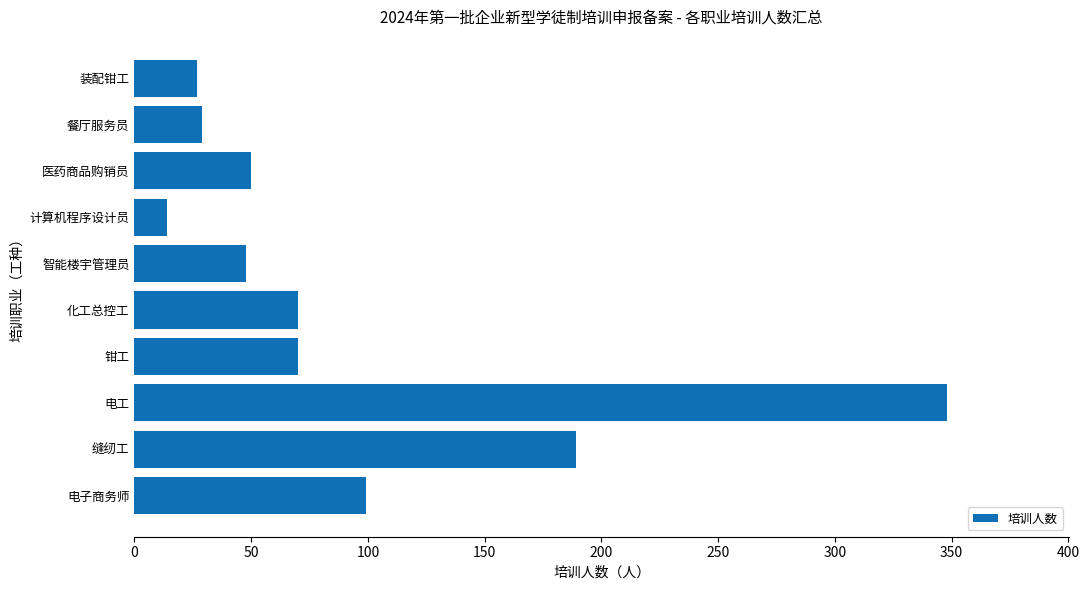

Reading bottom to top, what are all the values shown in this chart?

99	189	348	70	70	48	14	50	29	27